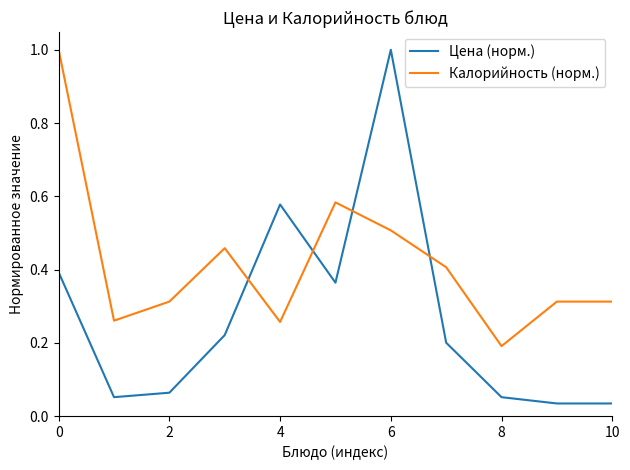

What is the difference between the maximum and minimum values in the Калорийность (норм.) series?

0.8